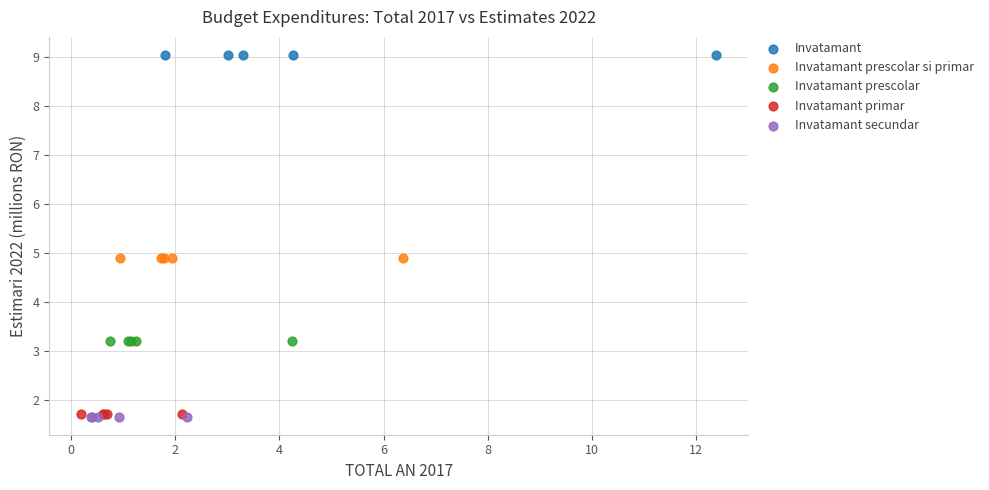

Which series reaches the maximum Y coordinate?

Invatamant